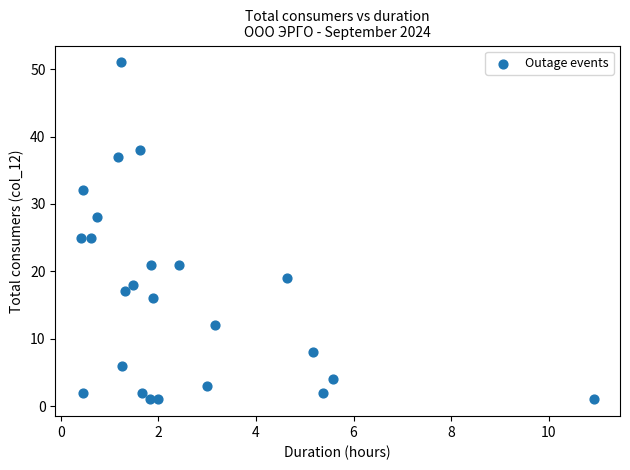

What is the range of Y values (max minus min)?

50